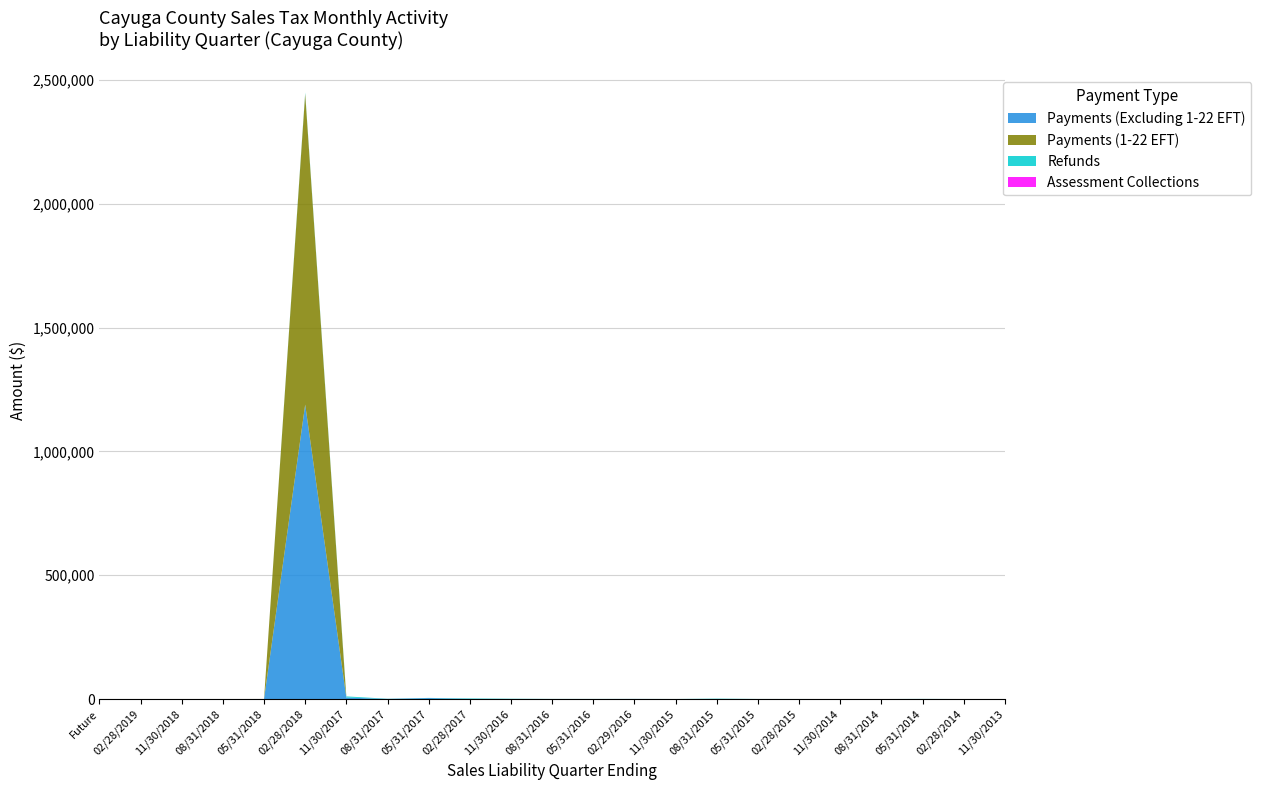

Reading right to left, what are all the values shown in this chart?

Payments (Excluding 1-22 EFT): 0.2	1.5	0.2	1.0	9.8	8.6	5.1	2.4	17.2	207.8	19.8	67.7	22.8	500.3	3802.7	512.6	5853.5	1189521.8	78.7	0.0	0.0	0.0	0.0
Payments (1-22 EFT): 0.0	0.0	0.0	0.0	0.0	0.0	0.0	0.0	0.0	0.0	0.0	0.0	0.0	0.0	0.0	0.0	9.2	1255672.4	78.7	0.0	0.0	0.0	0.0
Refunds: 0.0	0.0	448.2	0.0	0.0	117.2	212.2	1454.0	110.3	233.4	278.6	274.9	1037.4	1888.7	656.7	613.8	4681.8	4699.9	0.0	0.0	0.0	0.0	0.0
Assessment Collections: 0.0	0.0	0.0	0.0	0.0	0.0	0.0	0.0	0.0	0.0	0.0	0.0	0.0	0.0	0.0	0.0	60.5	0.0	0.0	0.0	7.0	0.0	0.0